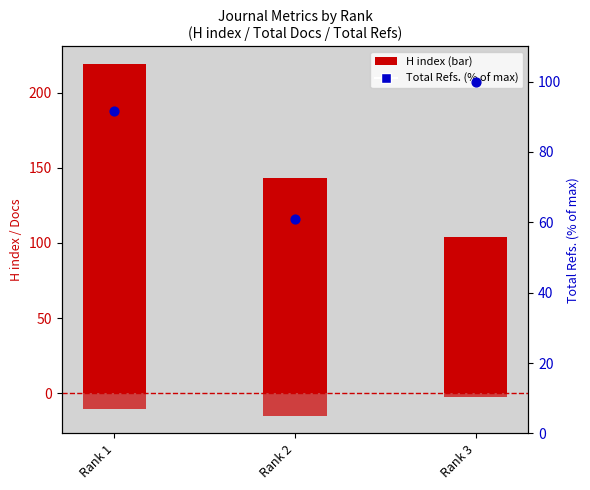

At how many categories does at least one series exceed 108?

2